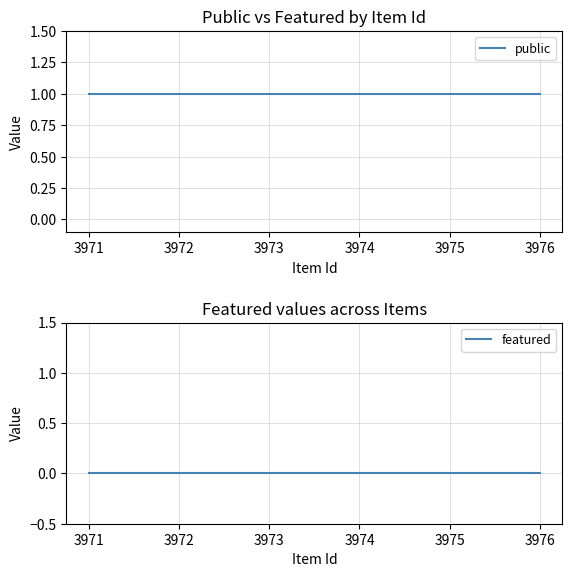

Rank the series at 3973 from lowest to highest value.

featured, public